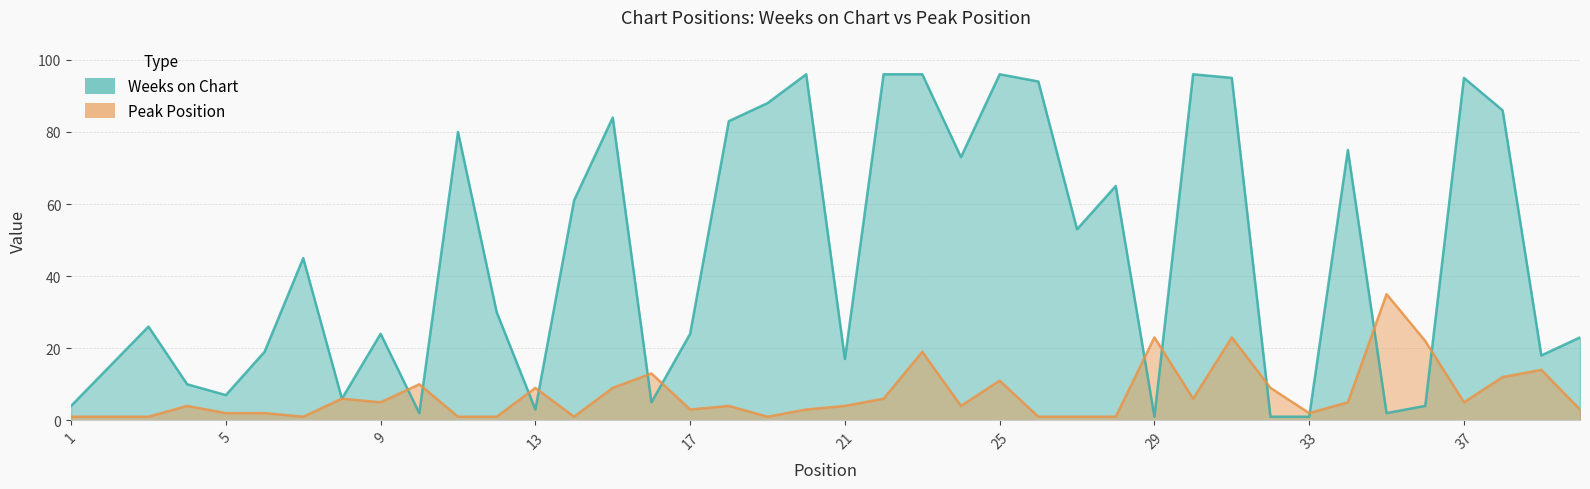

What is the difference between the second highest and second lowest values in the Weeks on Chart series?

95